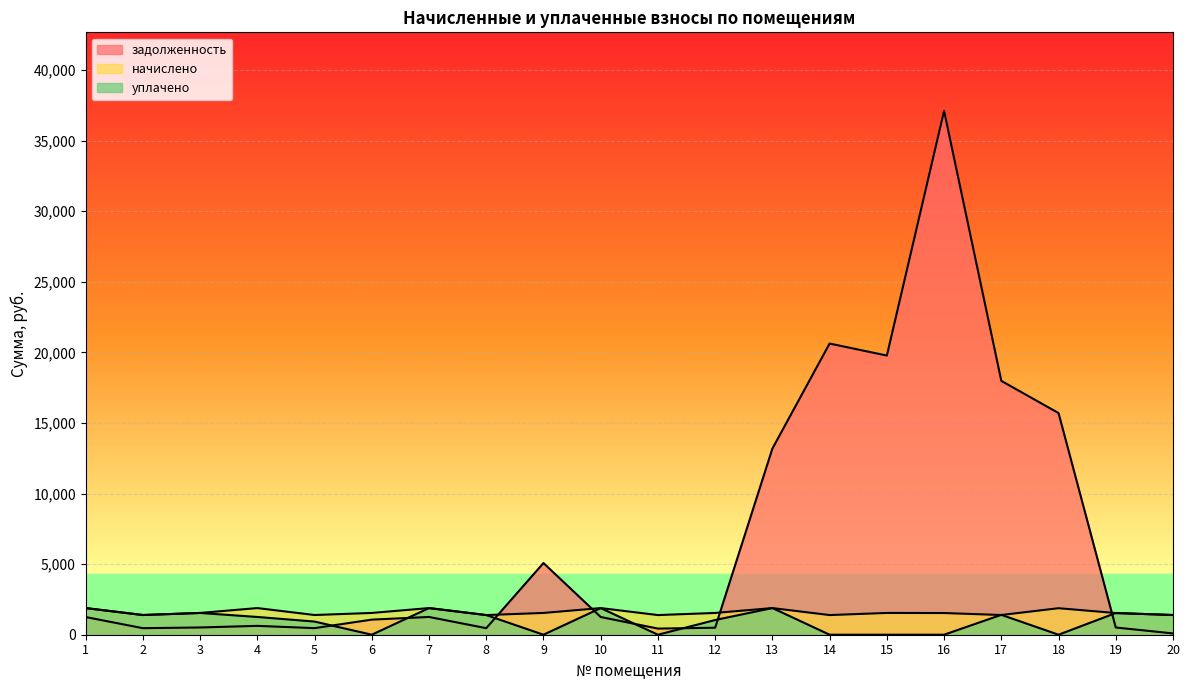

How many values in the задолженность series exceed 1252?

10